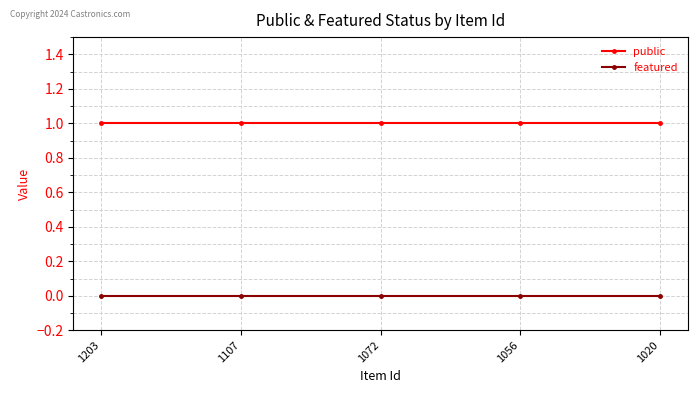

List the series in order of their peak value, lowest first.

featured, public